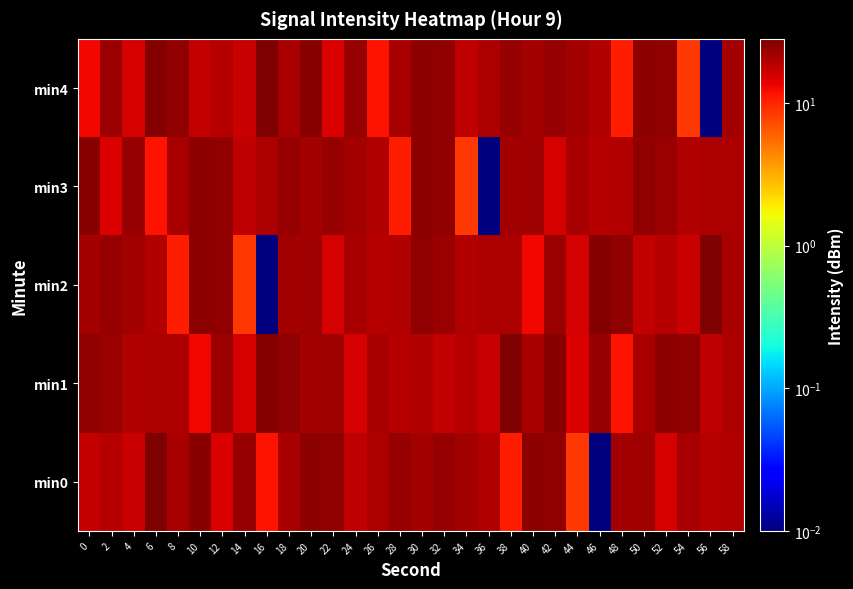

What is the total value across all series at 22?

99.8